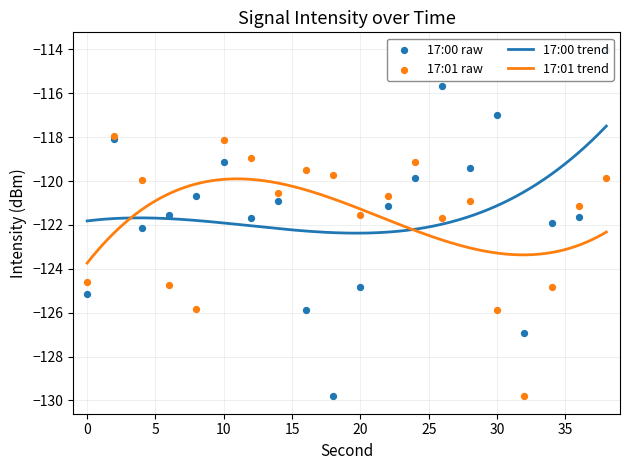

What is the minimum value for 17:00 trend?

-122.4